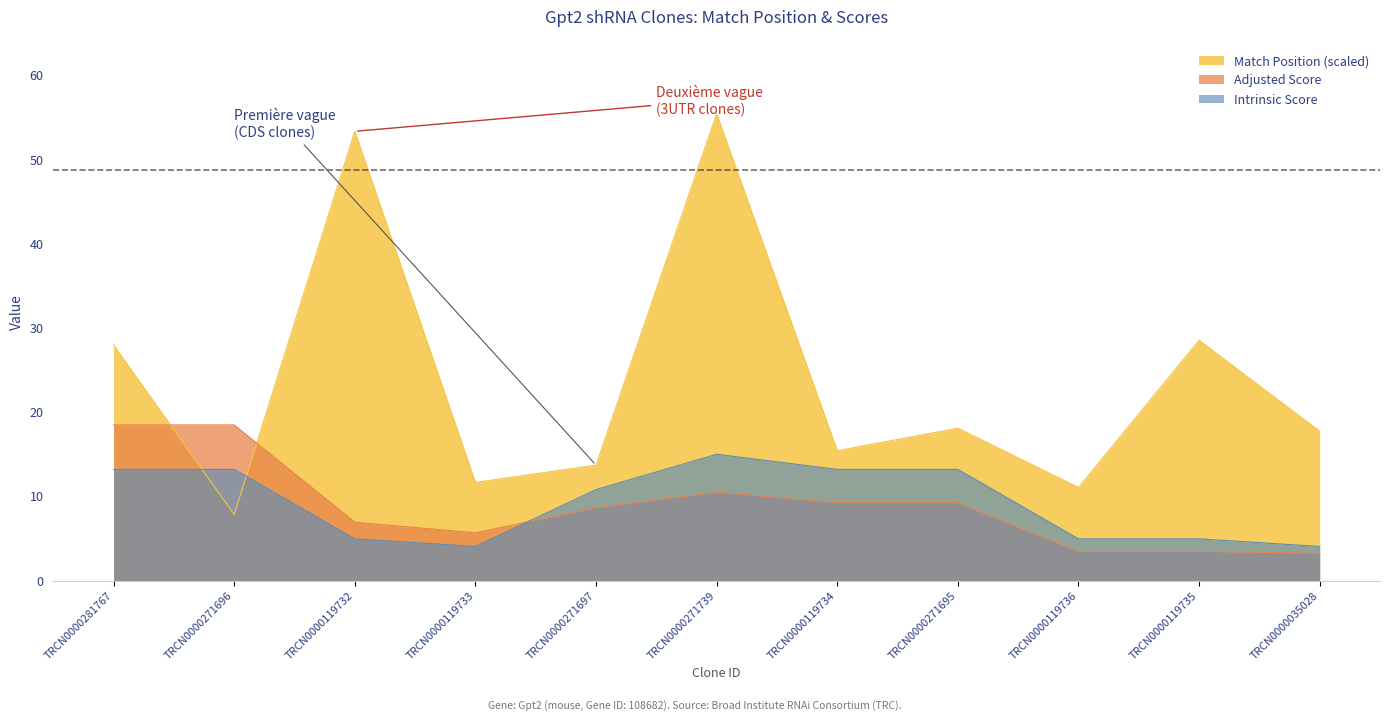

What is the difference between the Match Position values at TRCN0000271696 and TRCN0000119735?

20.7